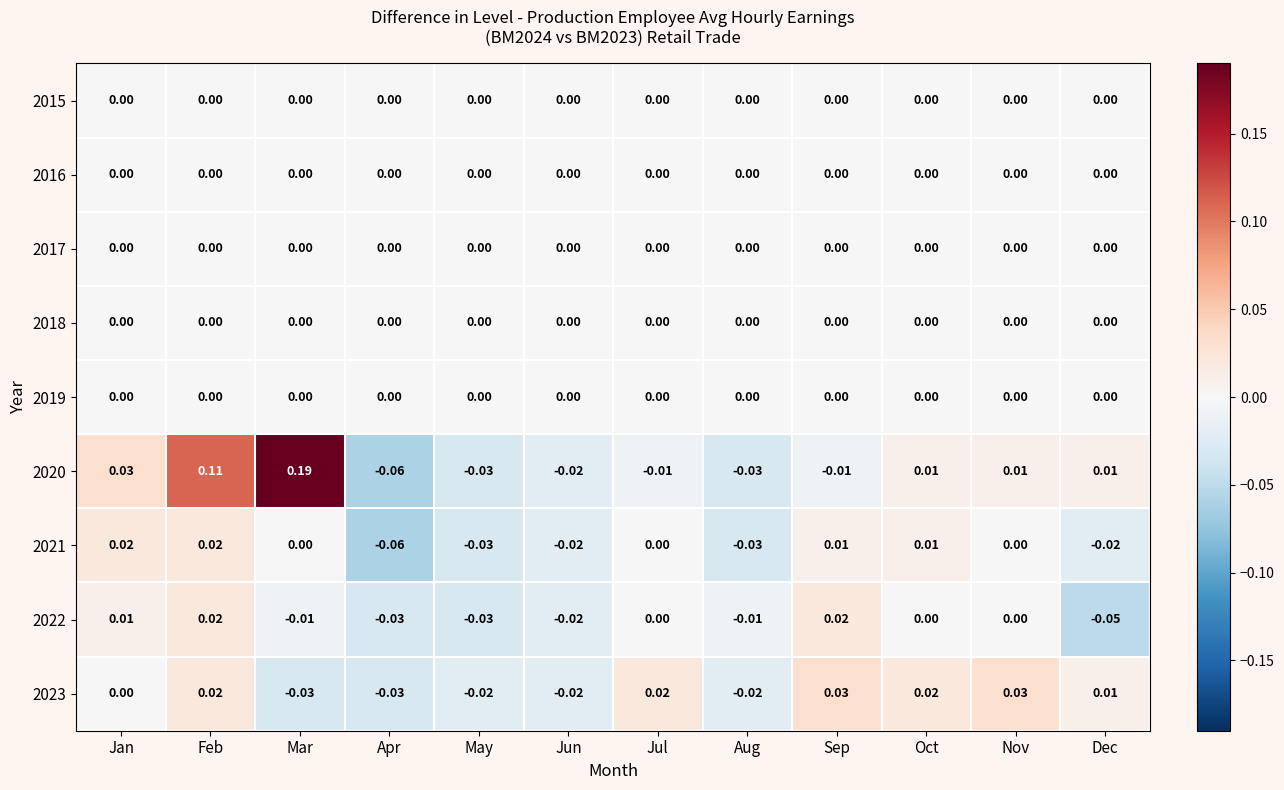

At which category is the sum across all series the highest?

Feb